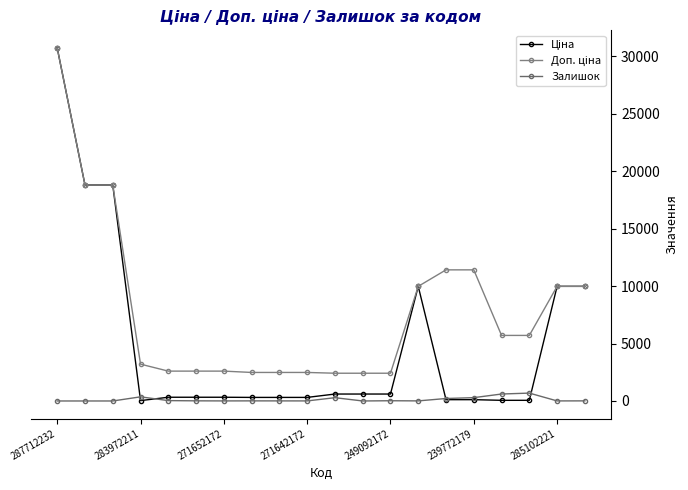

List the series in order of their peak value, highest first.

Ціна, Доп. ціна, Залишок